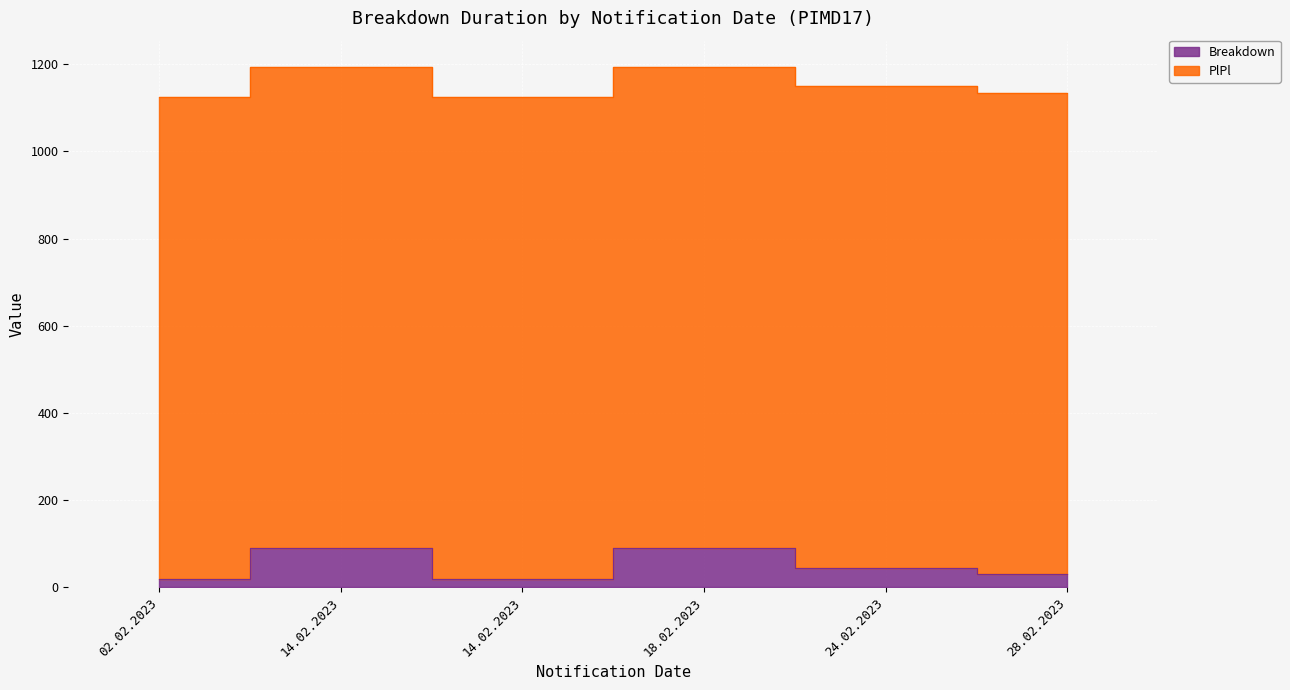

Where does the data first go above 45?

14.02.2023